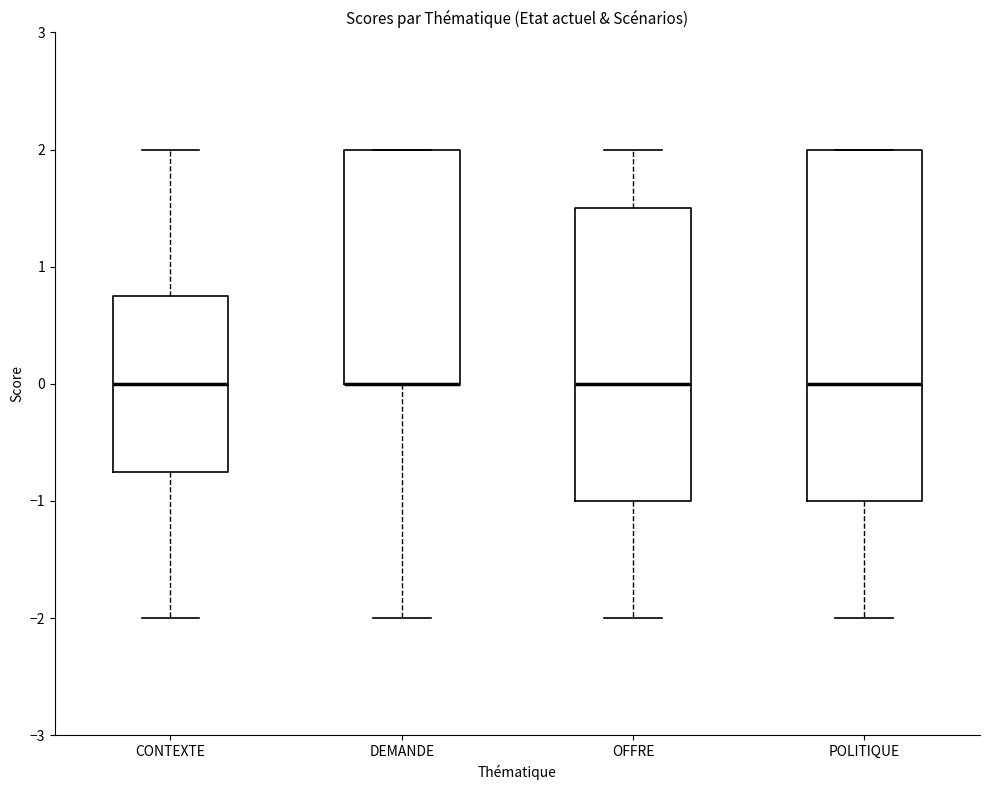

Reading left to right, read every box against the y-axis: the position of its median line, the range the box covers, and the ends of its whiskers. The values are not printed on the chart, so give them approximately, as read against the axis.

CONTEXTE: median 0.0, box -0.7 to 0.8, whiskers -2.0 to 2.0
DEMANDE: median 0.0 (drawn on the box's lower edge), box 0.0 to 2.0, whiskers -2.0 to 2.0
OFFRE: median 0.0, box -1.0 to 1.5, whiskers -2.0 to 2.0
POLITIQUE: median 0.0, box -1.0 to 2.0, whiskers -2.0 to 2.0